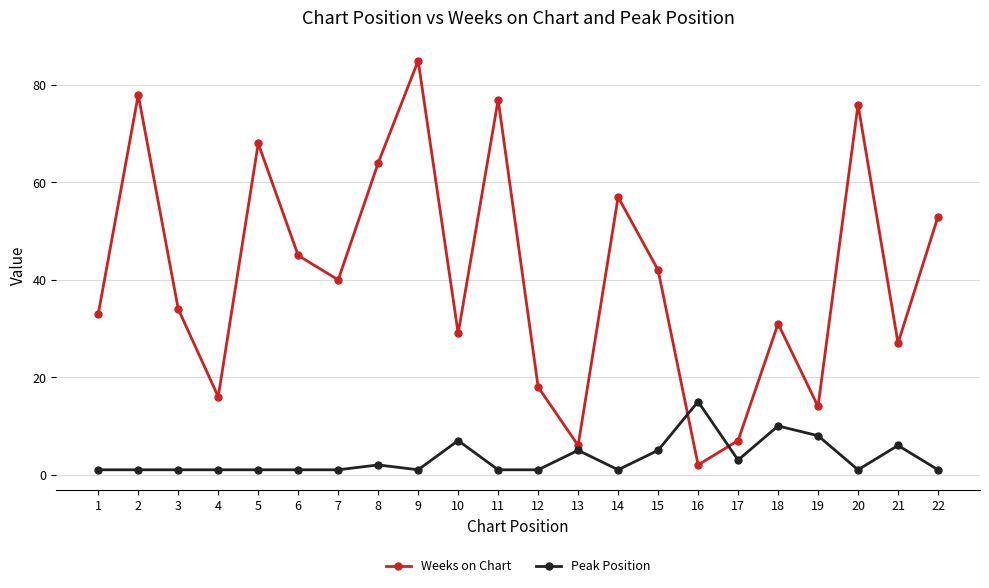

How many times do Peak Position and Weeks on Chart cross each other?

2